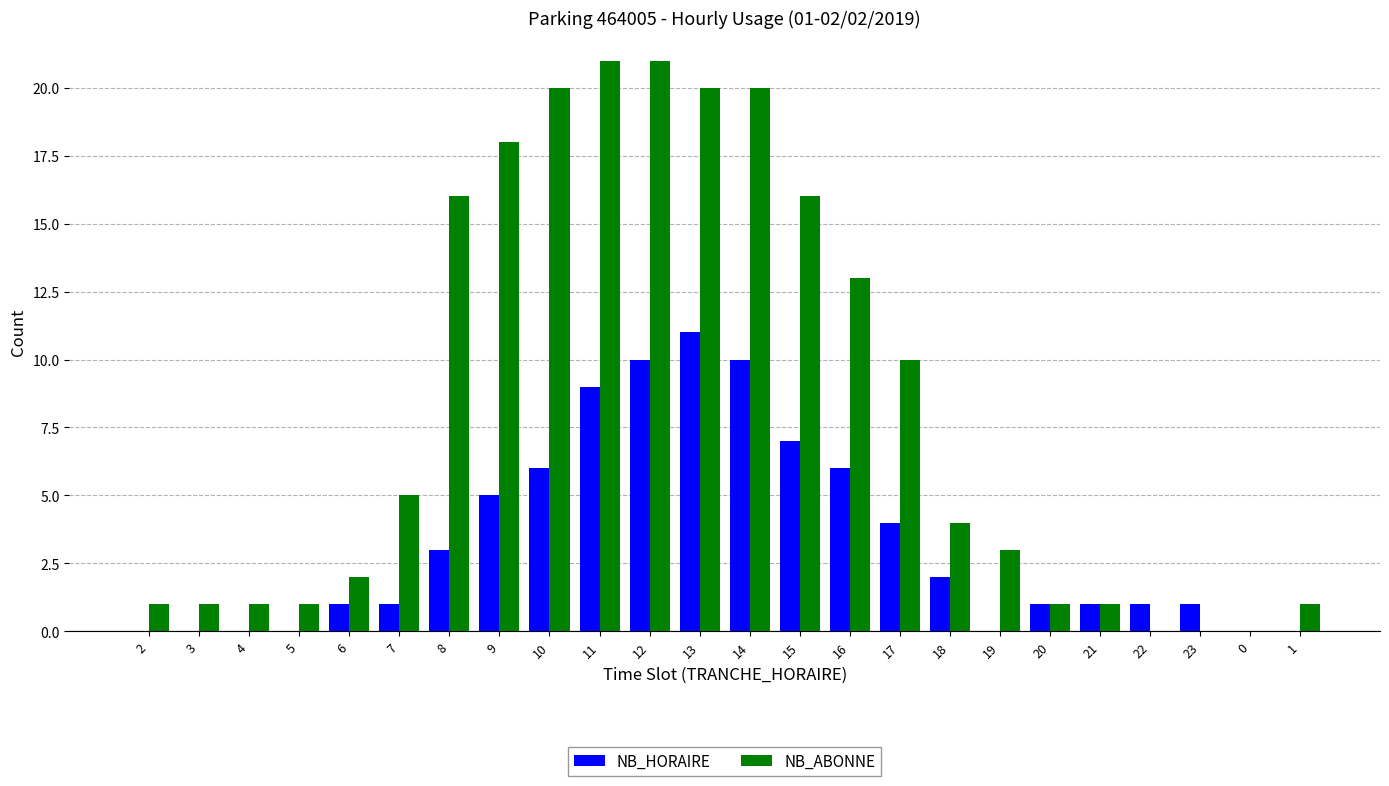

Which series changed the most between 11 and 19?

NB_ABONNE